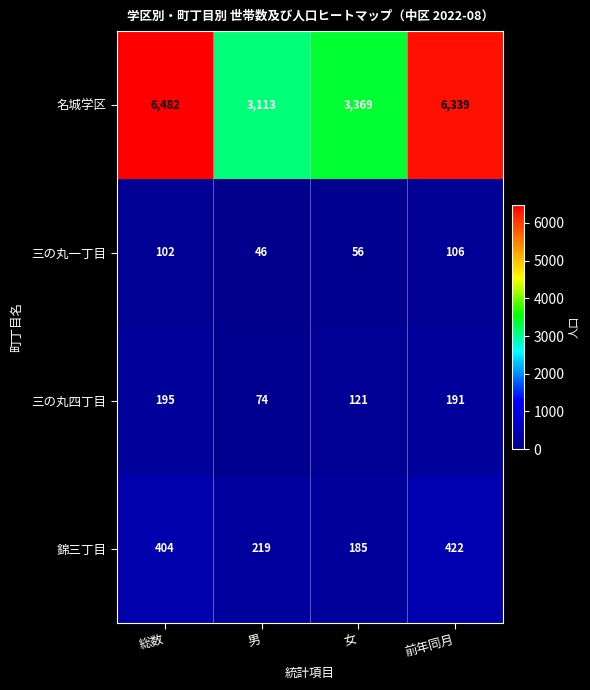

Rank the series at 女 from lowest to highest value.

三の丸一丁目, 三の丸四丁目, 錦三丁目, 名城学区